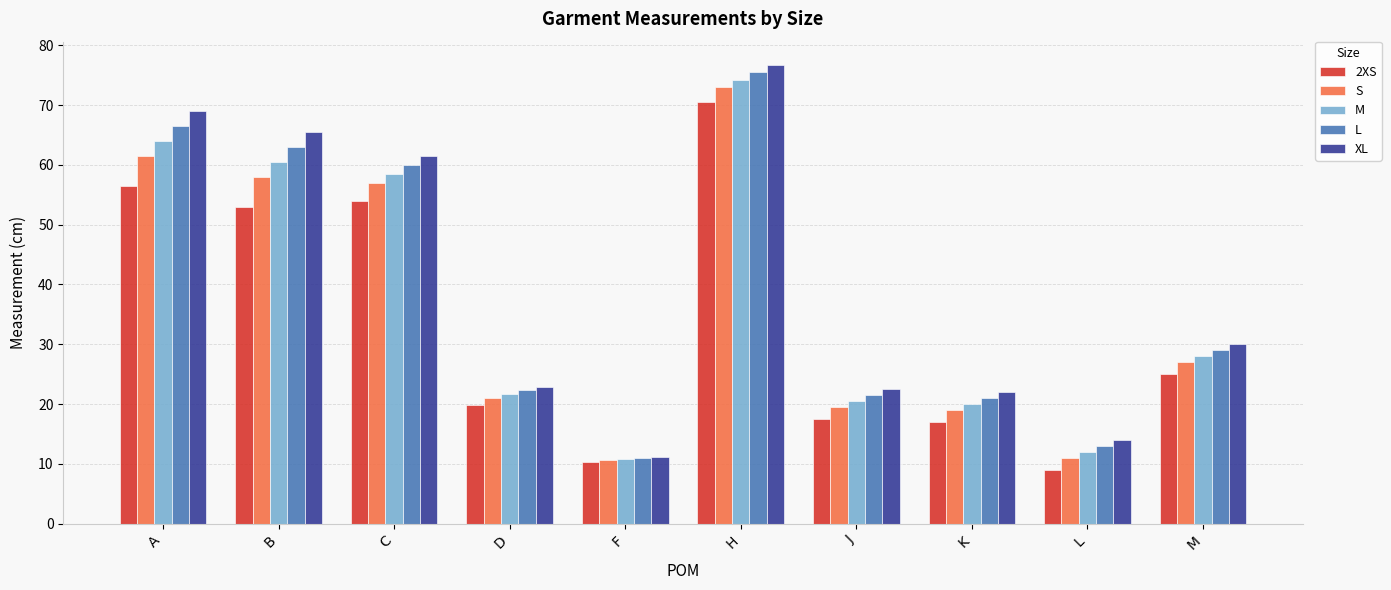

True or false: S has a value of 21.1 at D.

True